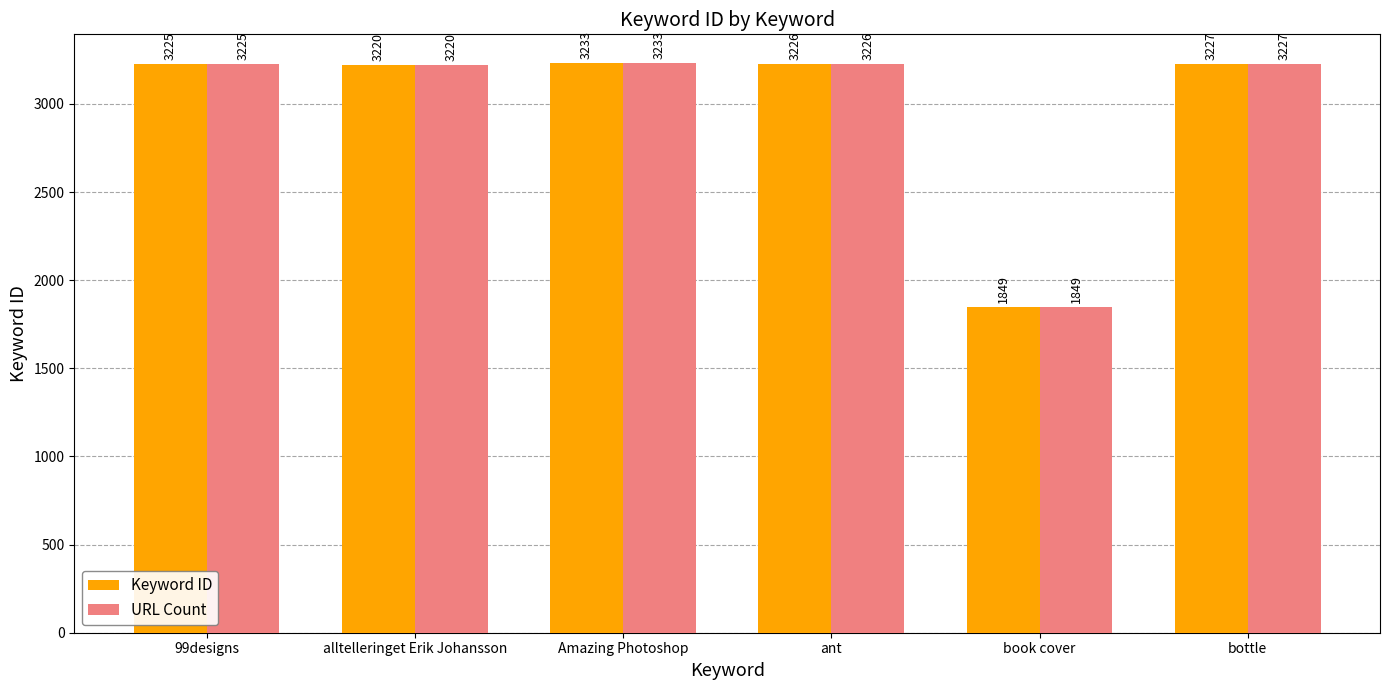

Reading left to right, list all the values displayed in this chart.

Keyword ID: 99designs=3225	alltelleringet Erik Johansson=3220	Amazing Photoshop=3233	ant=3226	book cover=1849	bottle=3227
URL Count: 99designs=3225	alltelleringet Erik Johansson=3220	Amazing Photoshop=3233	ant=3226	book cover=1849	bottle=3227